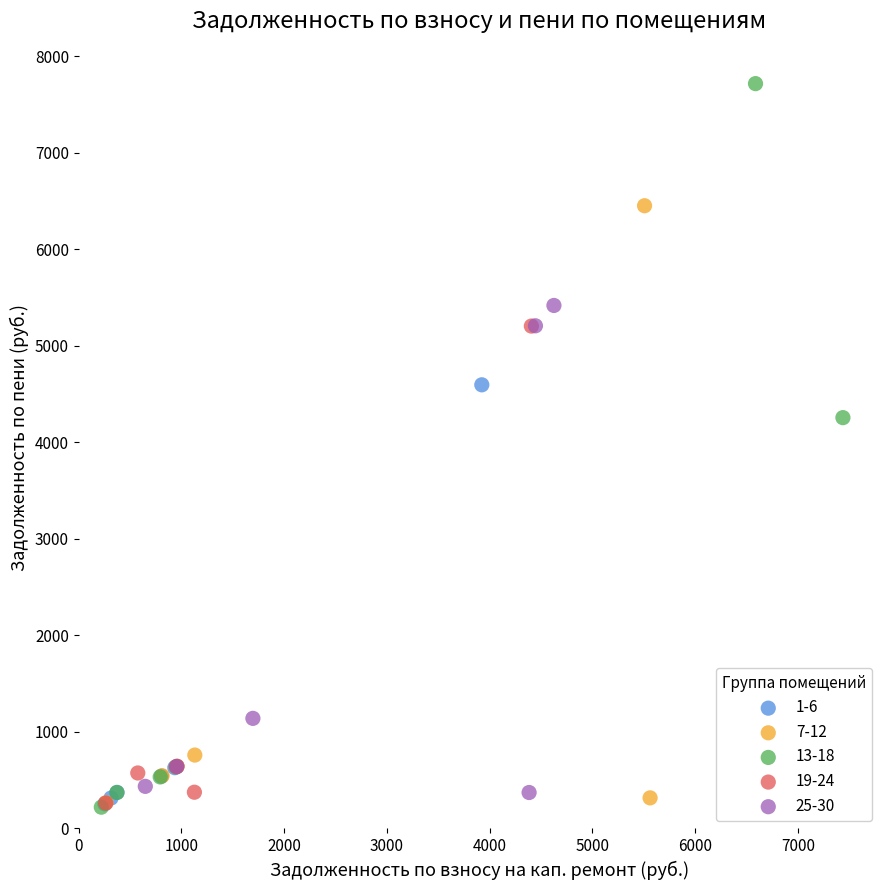

Which series has the largest Y range (max minus min)?

13-18